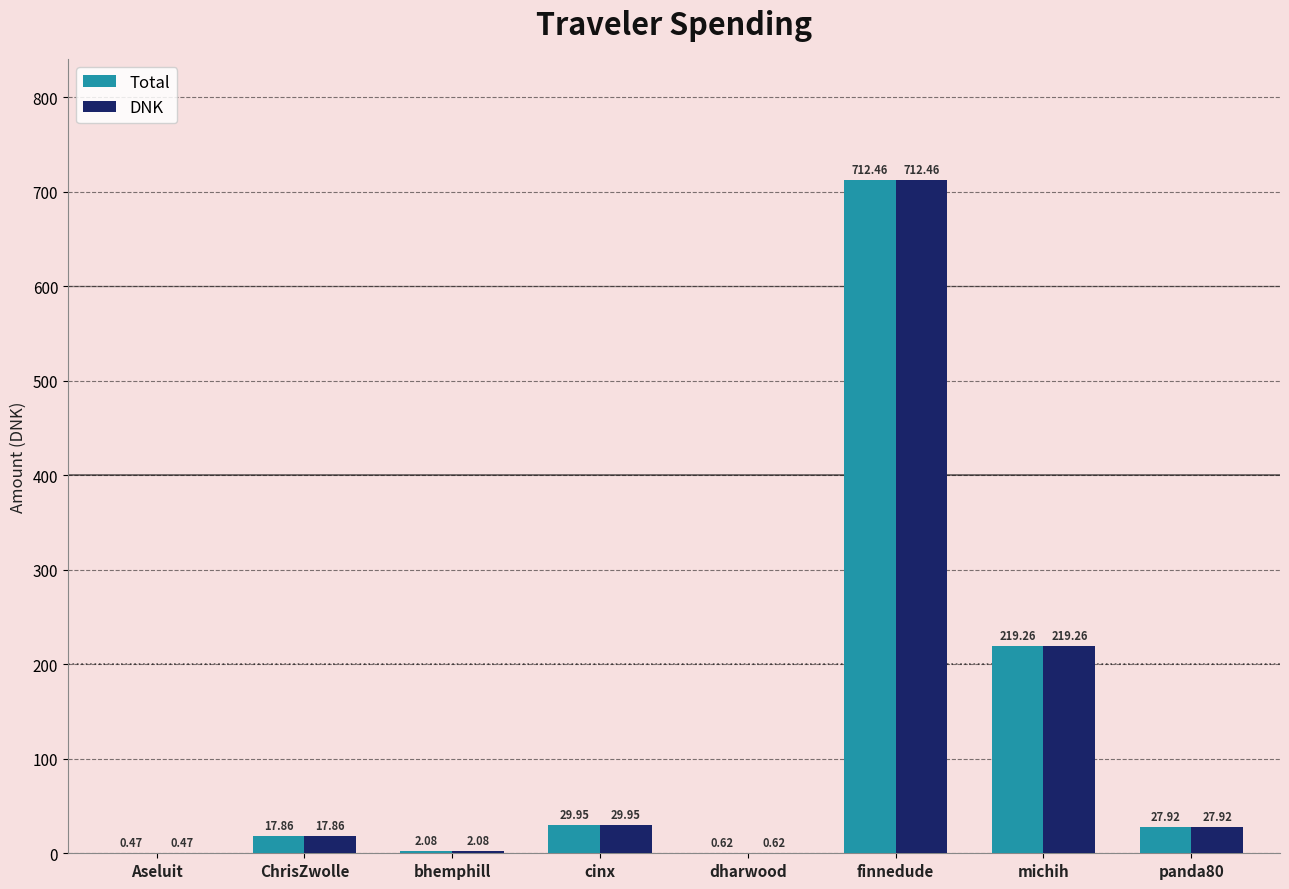

At which label does DNK first exceed 27?

cinx